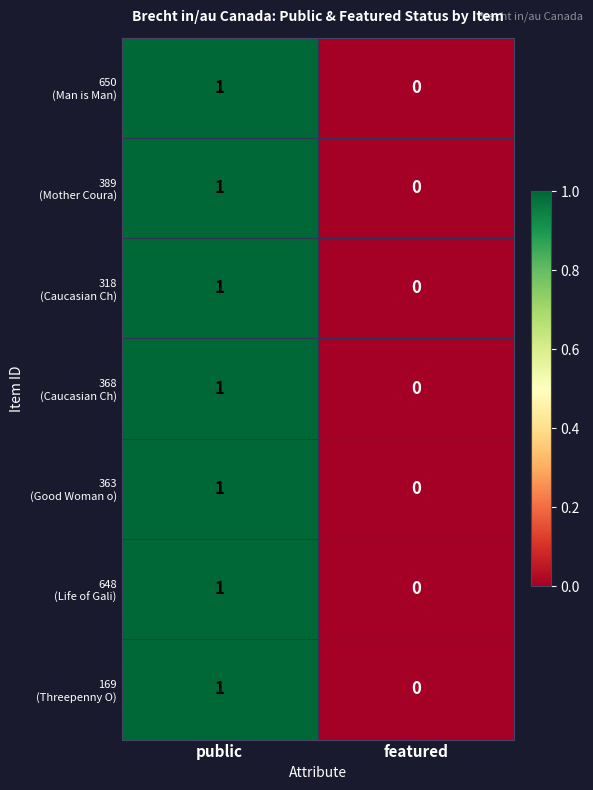

At which category is the sum across all series the highest?

public